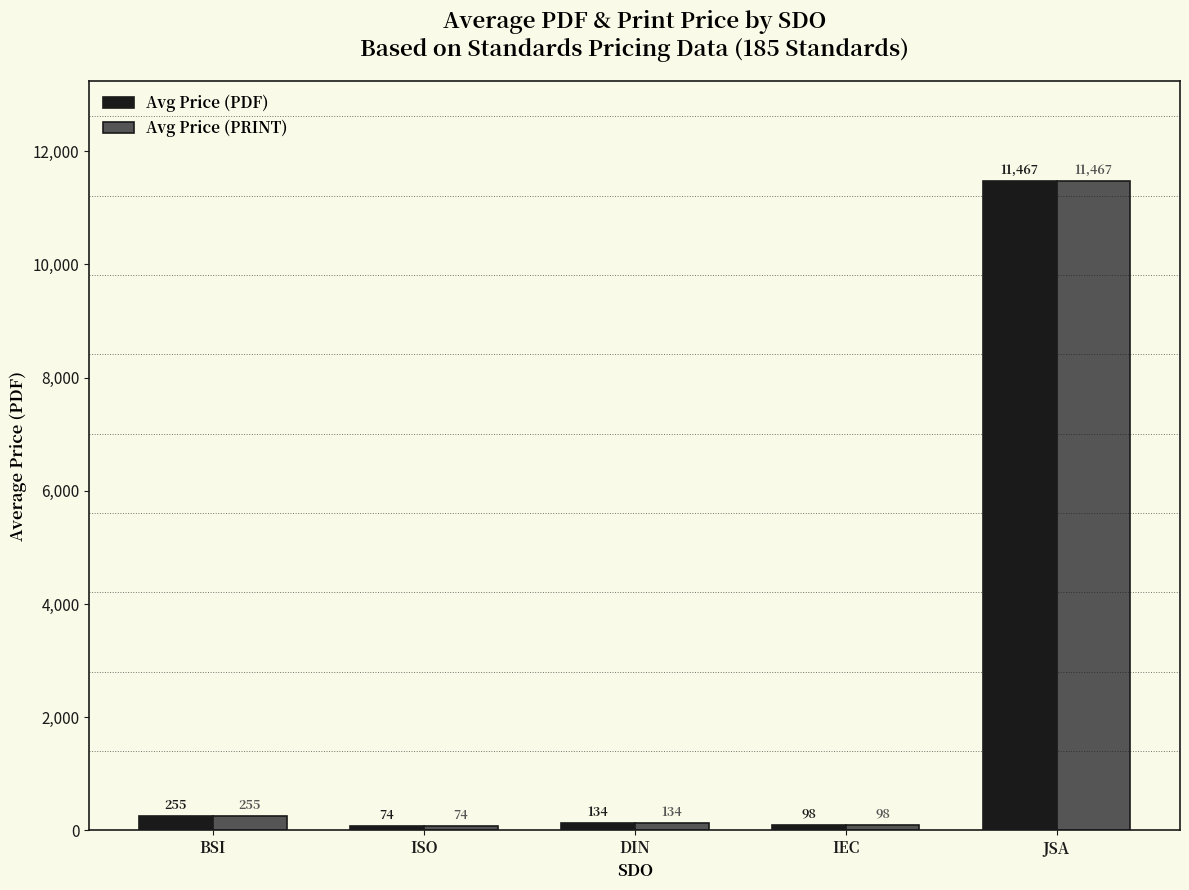

What is the total value across all series at ISO?

148.6